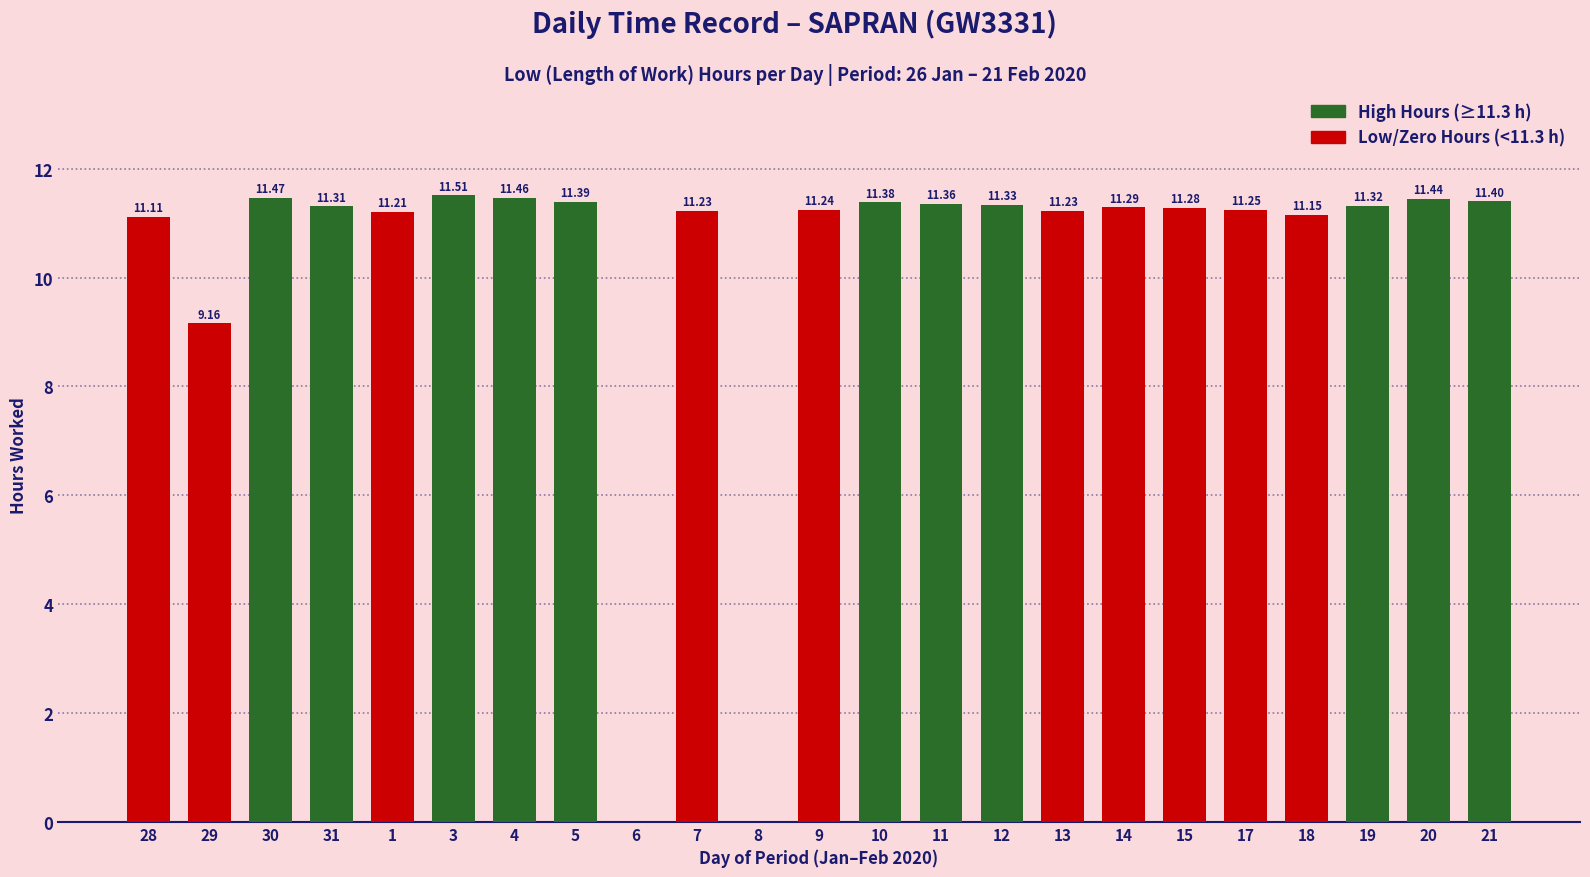

What is the sum of the values at 7 and 11?

22.6